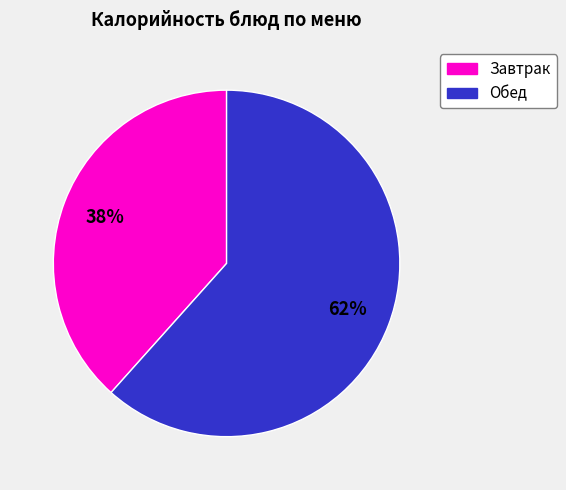

To the nearest percent, what is the average slice percentage?

50%